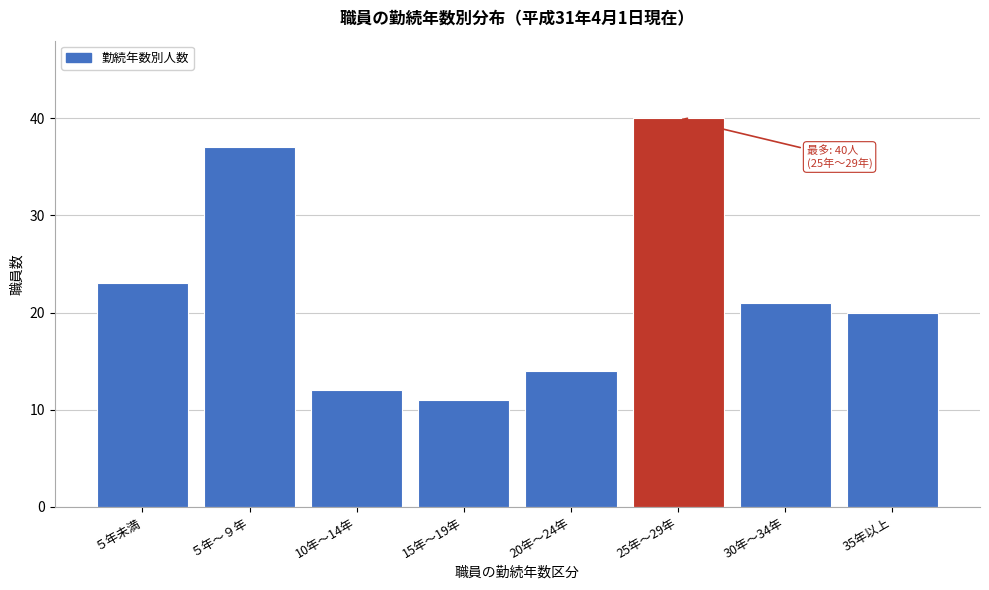

Reading left to right, what are all the values shown in this chart?

23	37	12	11	14	40	21	20